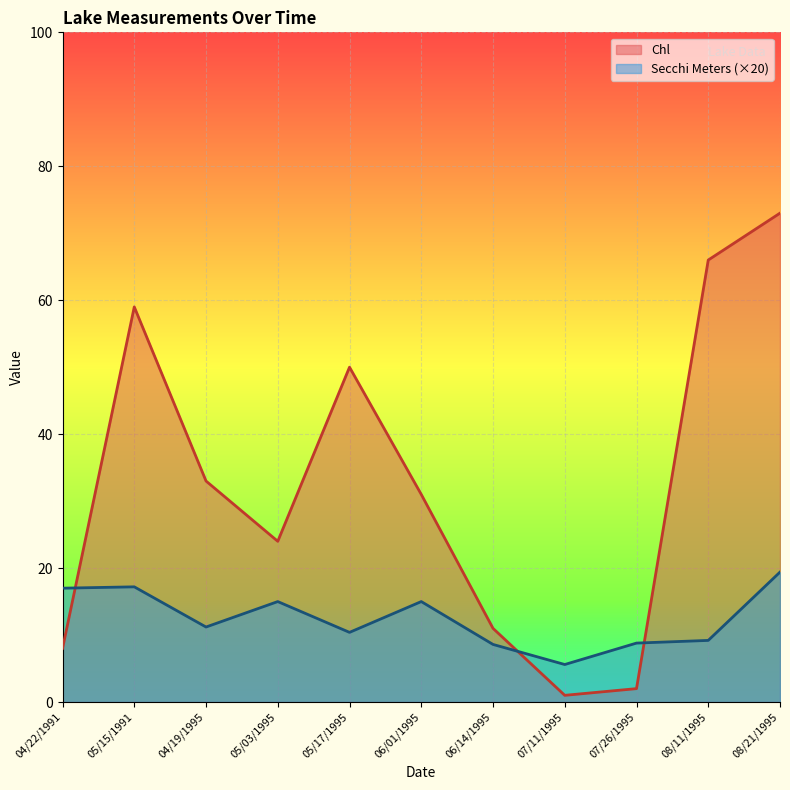

What are all the series names shown in the legend?

Chl, Secchi Meters (×20)